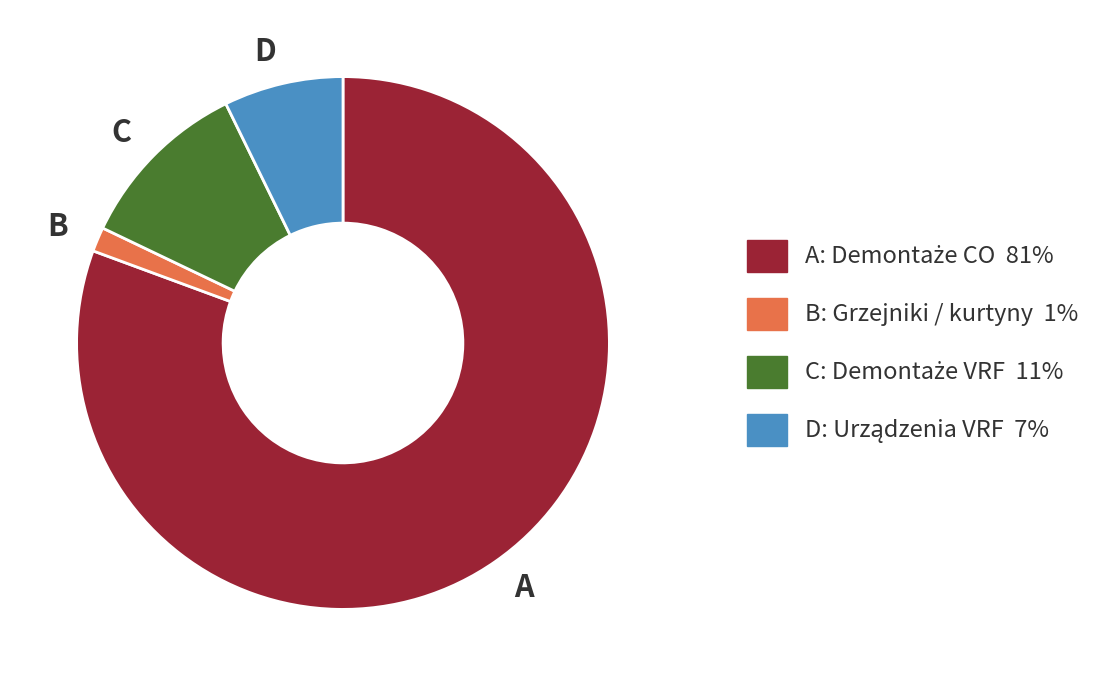

Is it true that B is 10% of the pie?

False